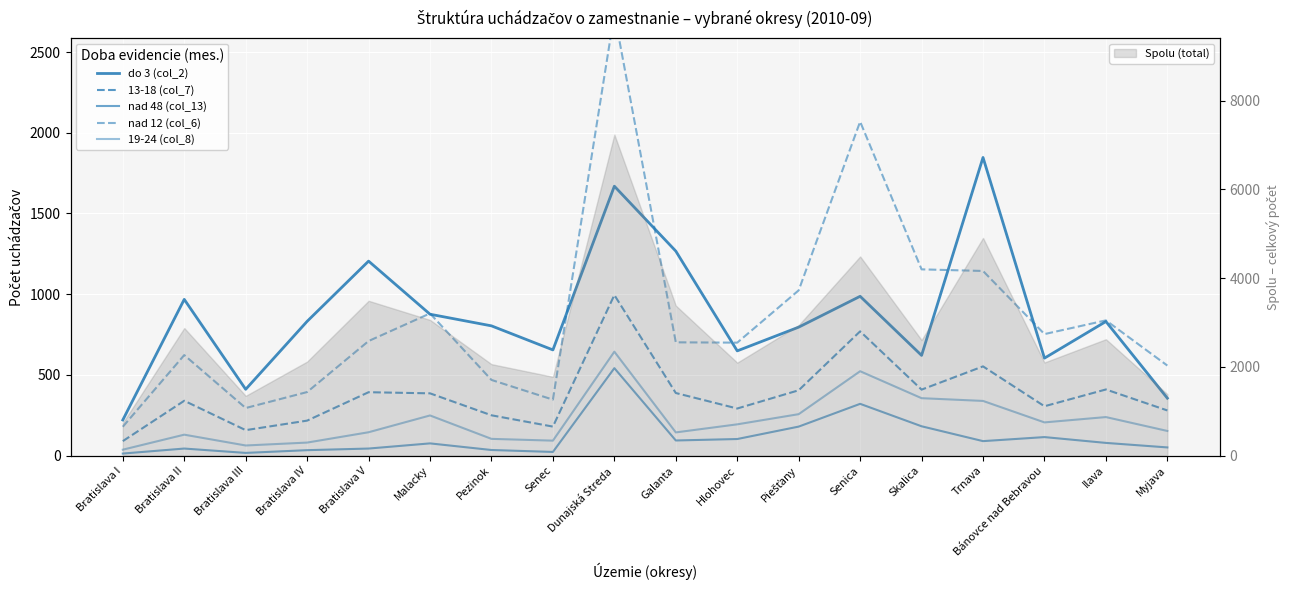

What is the sum of all nad 48 (col_13) values?

2043